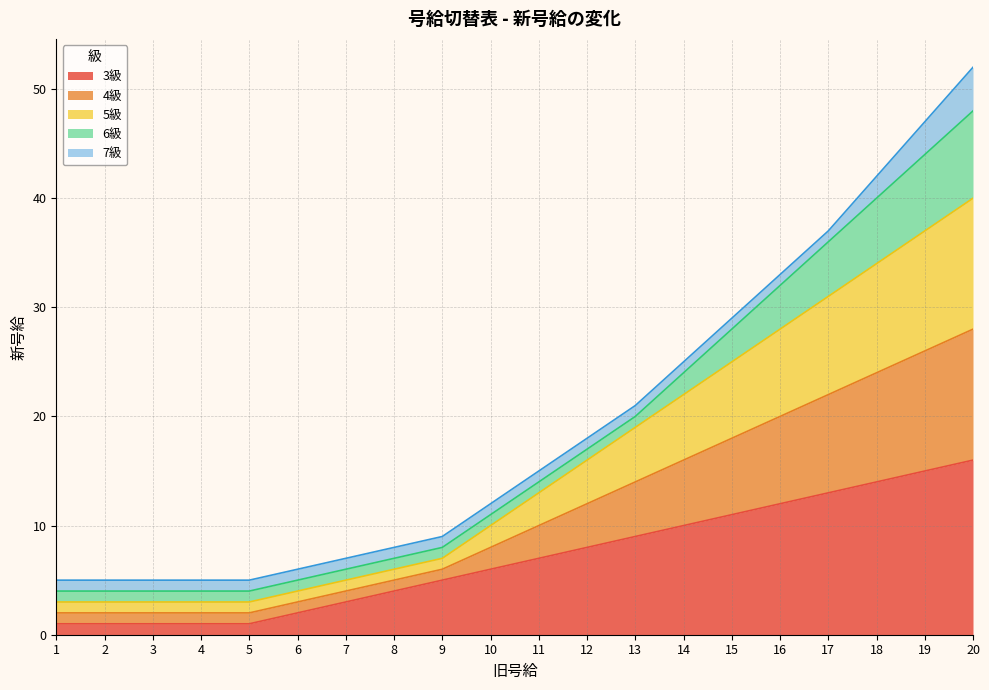

Which has a higher value, 2 or 14?

14